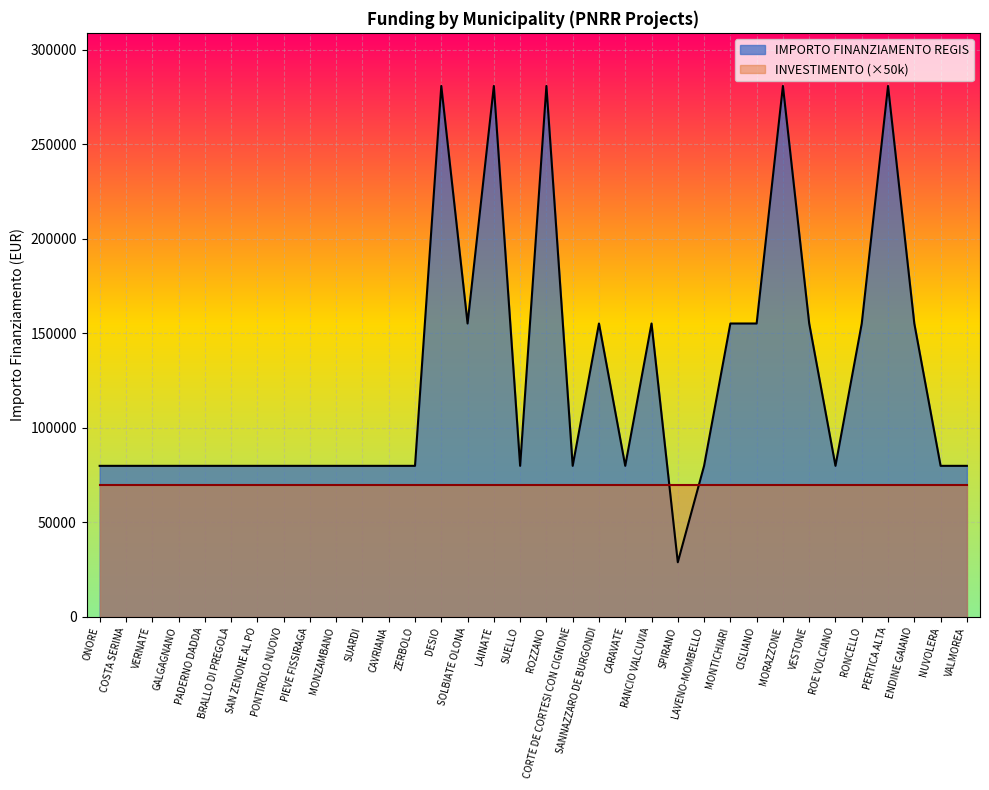

At which label is the value closest to 154917?

SOLBIATE OLONA